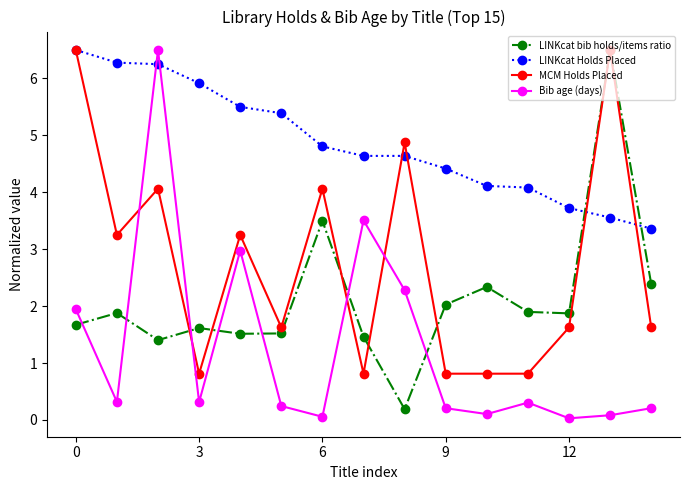

Which series has the largest total across all categories?

LINKcat Holds Placed